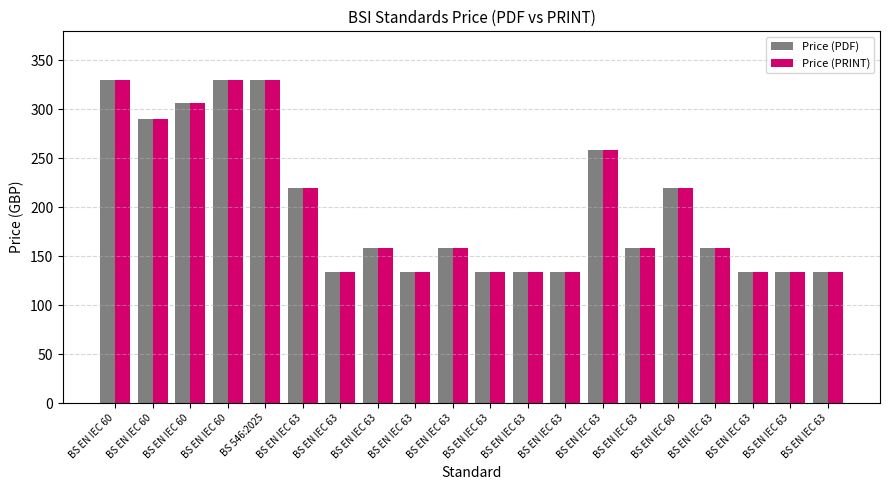

How many bars are there in total?

40